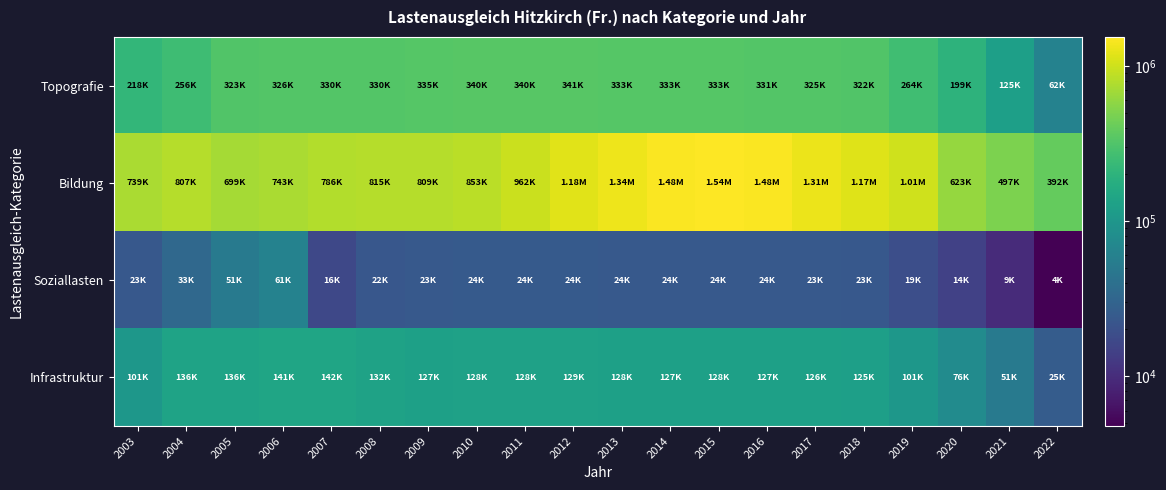

Reading left to right, transcribe all the data shown in this chart.

Topografie: 2003=218686	2004=256925	2005=323332	2006=326344	2007=330902	2008=330231	2009=335559	2010=340736	2011=340736	2012=341478	2013=333069	2014=333092	2015=333244	2016=331665	2017=325571	2018=322386	2019=264775	2020=199939	2021=125730	2022=62422
Bildung: 2003=739218	2004=807544	2005=699249	2006=743767	2007=786674	2008=815761	2009=809469	2010=853902	2011=962741	2012=1179529	2013=1340039	2014=1484681	2015=1540460	2016=1477903	2017=1313065	2018=1169397	2019=1008906	2020=623725	2021=497236	2022=392678
Soziallasten: 2003=23311	2004=33403	2005=51918	2006=61857	2007=16613	2008=22864	2009=23854	2010=24205	2011=24205	2012=24244	2013=24127	2014=24035	2015=24061	2016=24035	2017=23694	2018=23628	2019=19049	2020=14413	2021=9598	2022=4765
Infrastruktur: 2003=101830	2004=136042	2005=136659	2006=141193	2007=142456	2008=132219	2009=127074	2010=128943	2011=128943	2012=129150	2013=128527	2014=127905	2015=128112	2016=127904	2017=126036	2018=125621	2019=101327	2020=76743	2021=51162	2022=25413